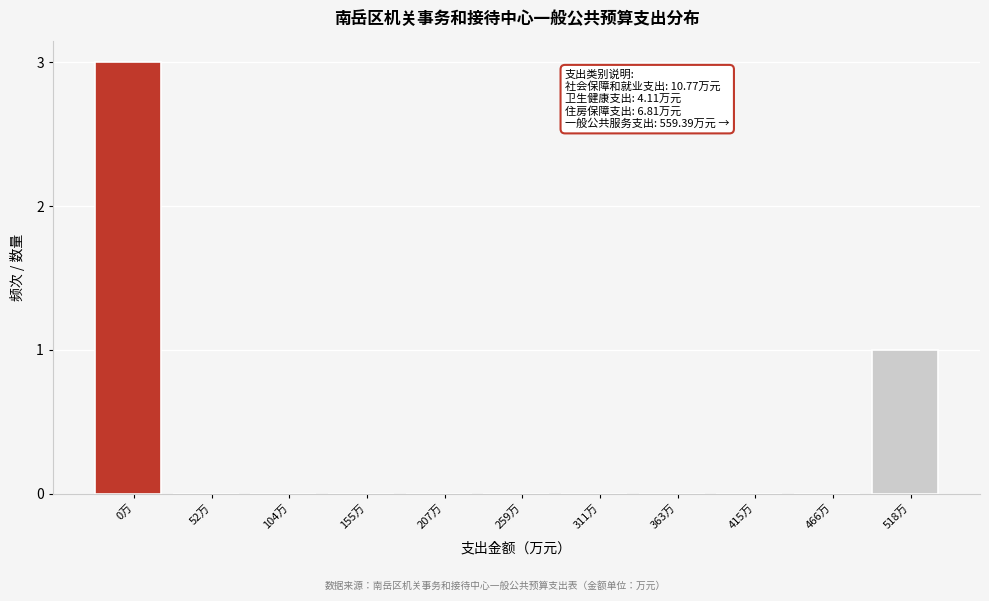

Reading left to right, what are all the values shown in this chart?

0万=3	52万=0	104万=0	155万=0	207万=0	259万=0	311万=0	363万=0	415万=0	466万=0	518万=1